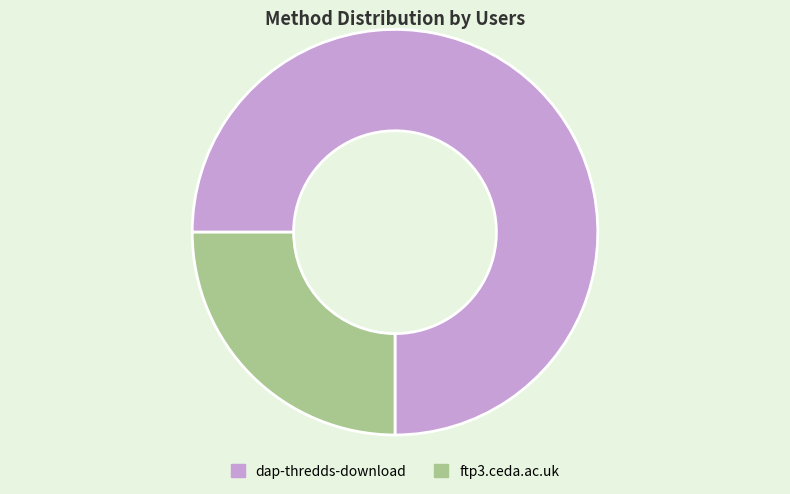

Rank the categories by value from lowest to highest.

ftp3.ceda.ac.uk, dap-thredds-download